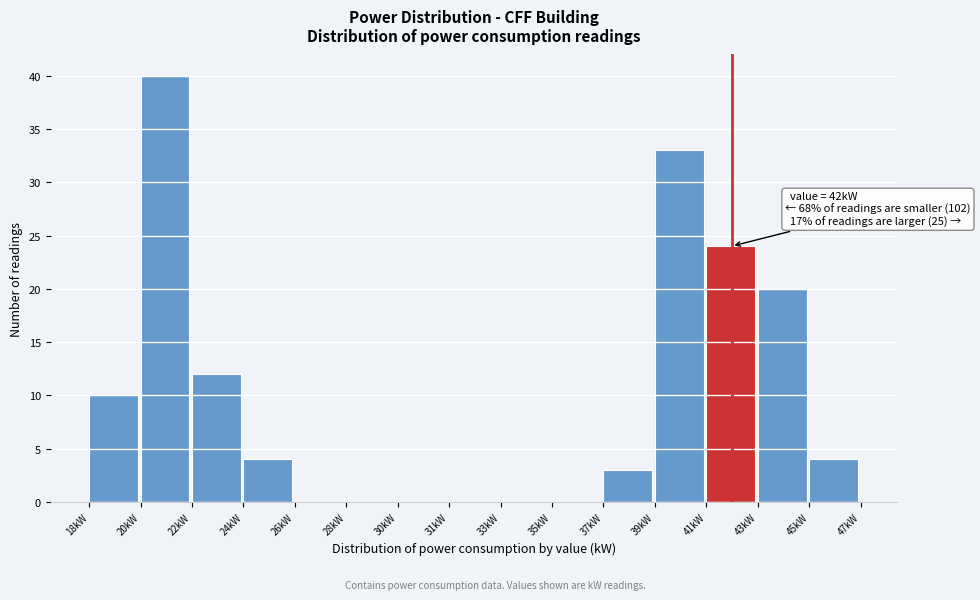

Reading left to right, extract all data points from this chart.

18kW=10	20kW=40	22kW=12	24kW=4	26kW=0	28kW=0	30kW=0	31kW=0	33kW=0	35kW=0	37kW=3	39kW=33	41kW=24	43kW=20	45kW=4